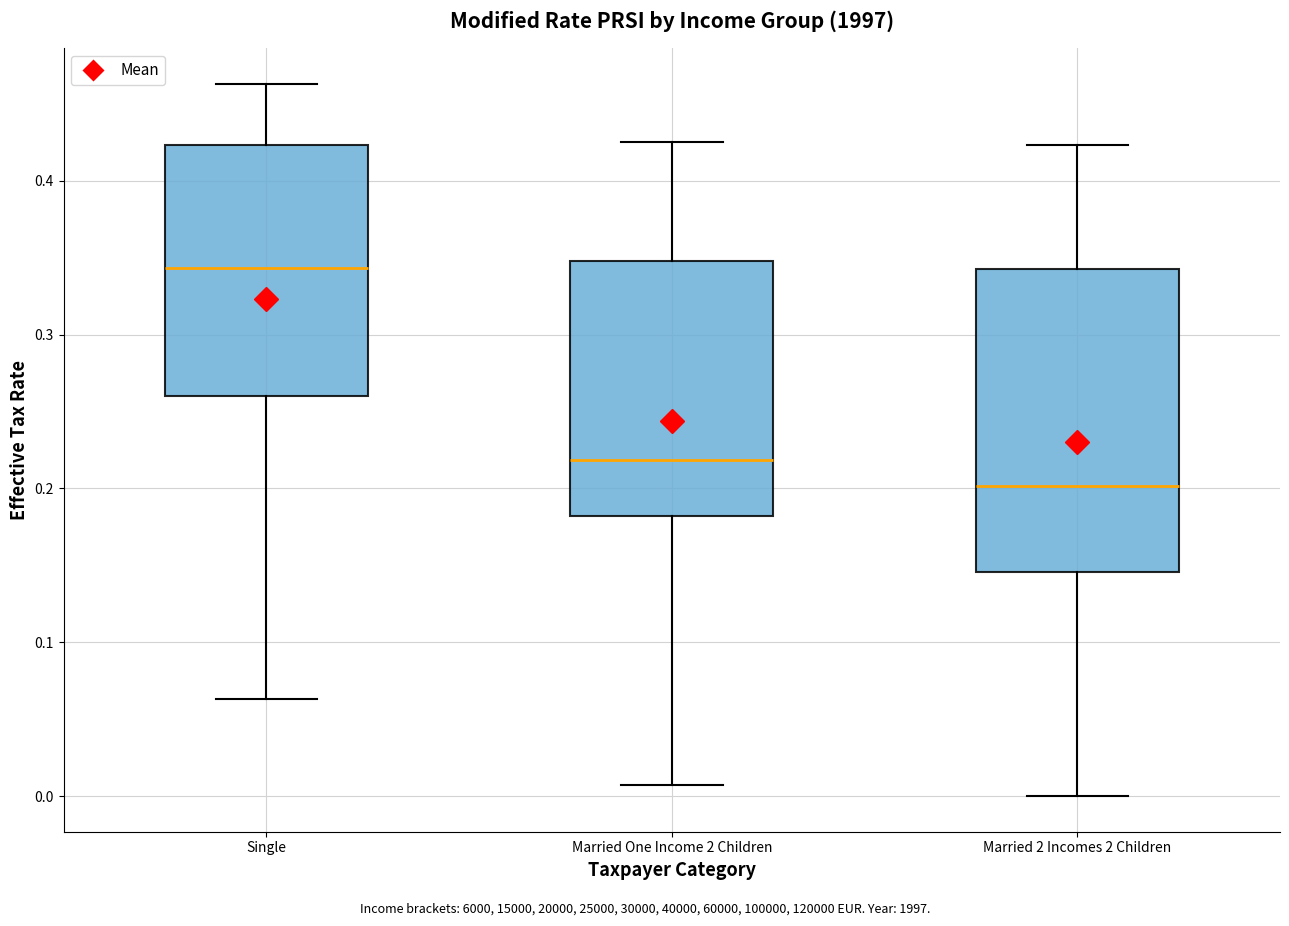

Which box is the tallest, from its lower edge to its upper edge?

Married 2 Incomes 2 Children